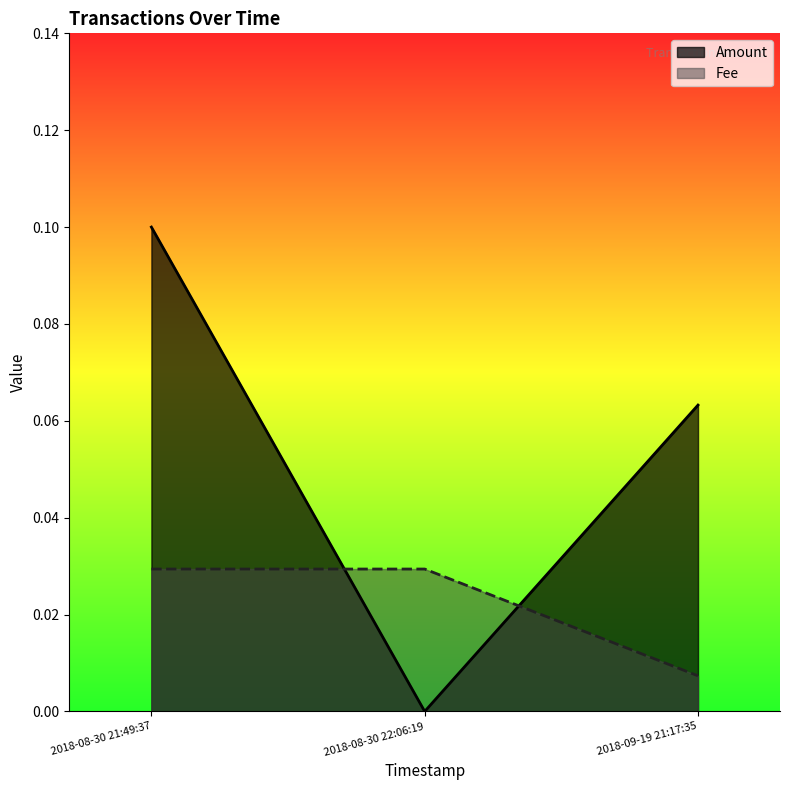

List the labels in order of Fee value, largest first.

2018-08-30 22:06:19, 2018-08-30 21:49:37, 2018-09-19 21:17:35